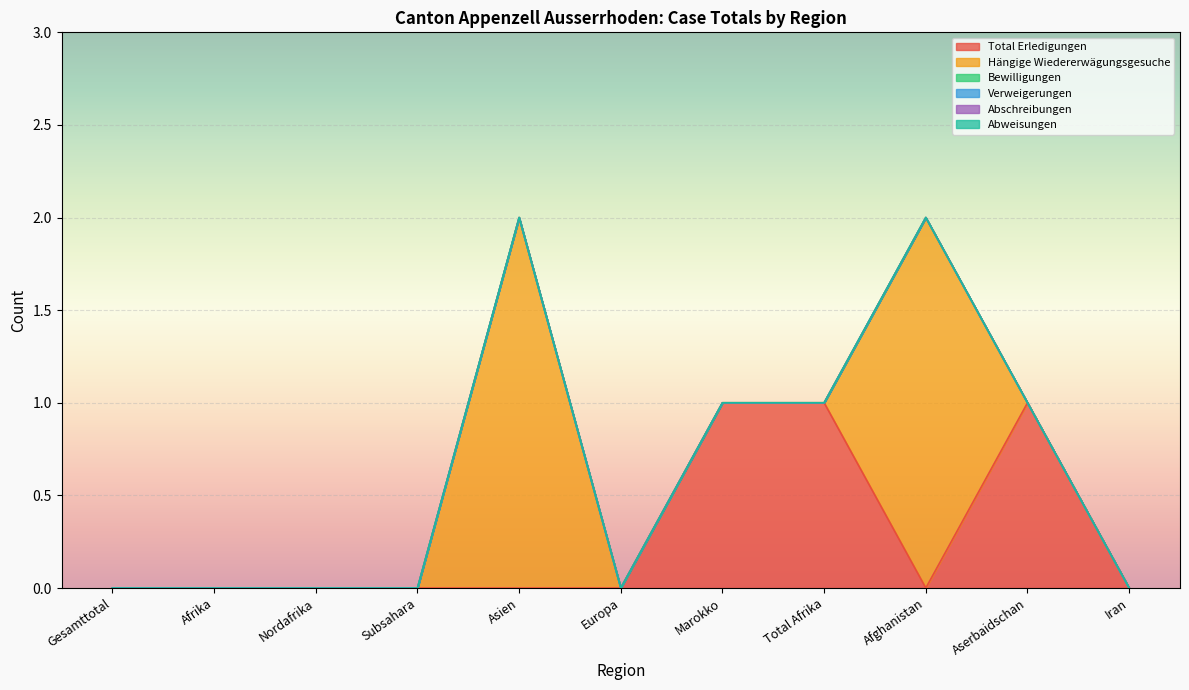

At which label does Abschreibungen reach its peak?

Gesamttotal